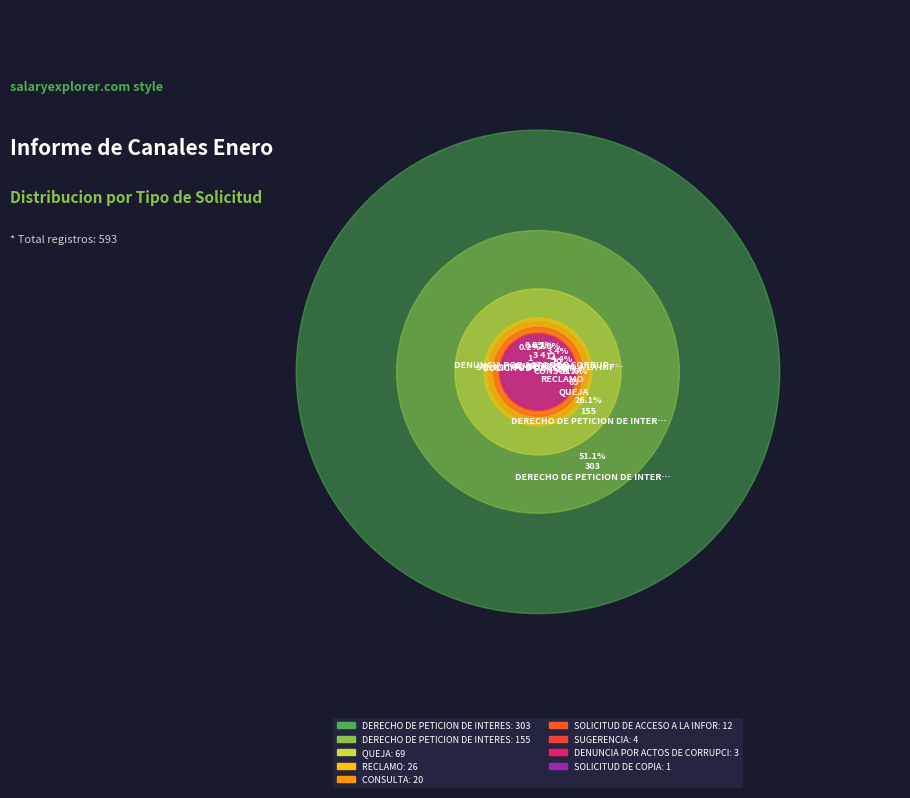

Is it true that SOLICITUD DE COPIA is 0% of the pie?

True